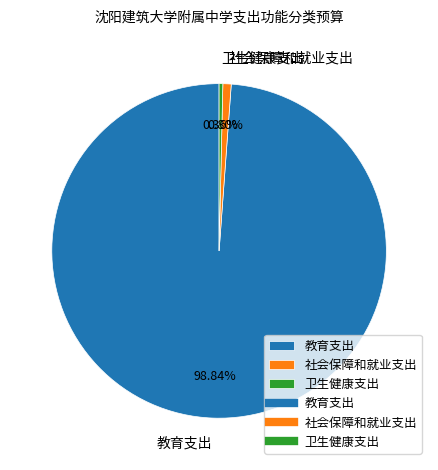

Between 教育支出 and 社会保障和就业支出, which is larger?

教育支出